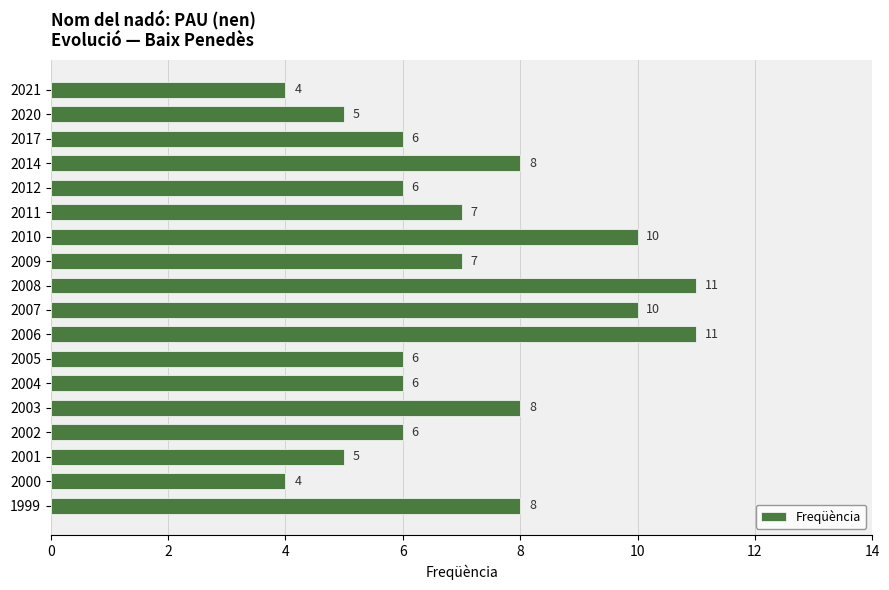

What is the value of the 6th bar from the top?

7